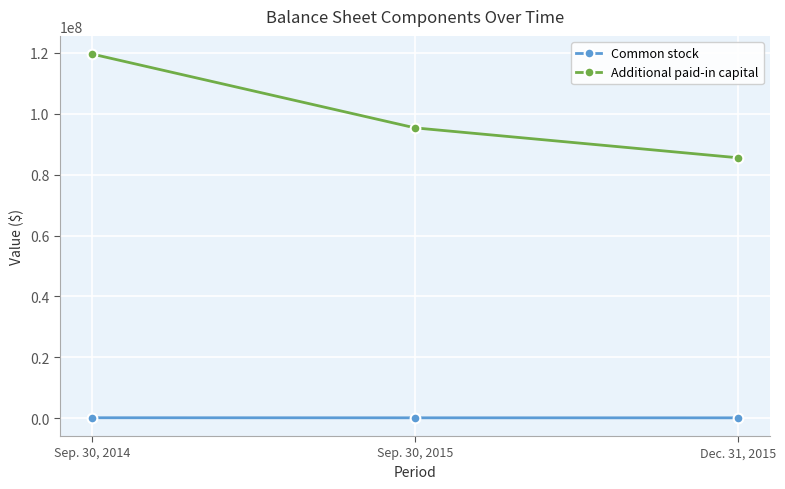

Which series changed the most between Sep. 30, 2014 and Sep. 30, 2015?

Additional paid-in capital